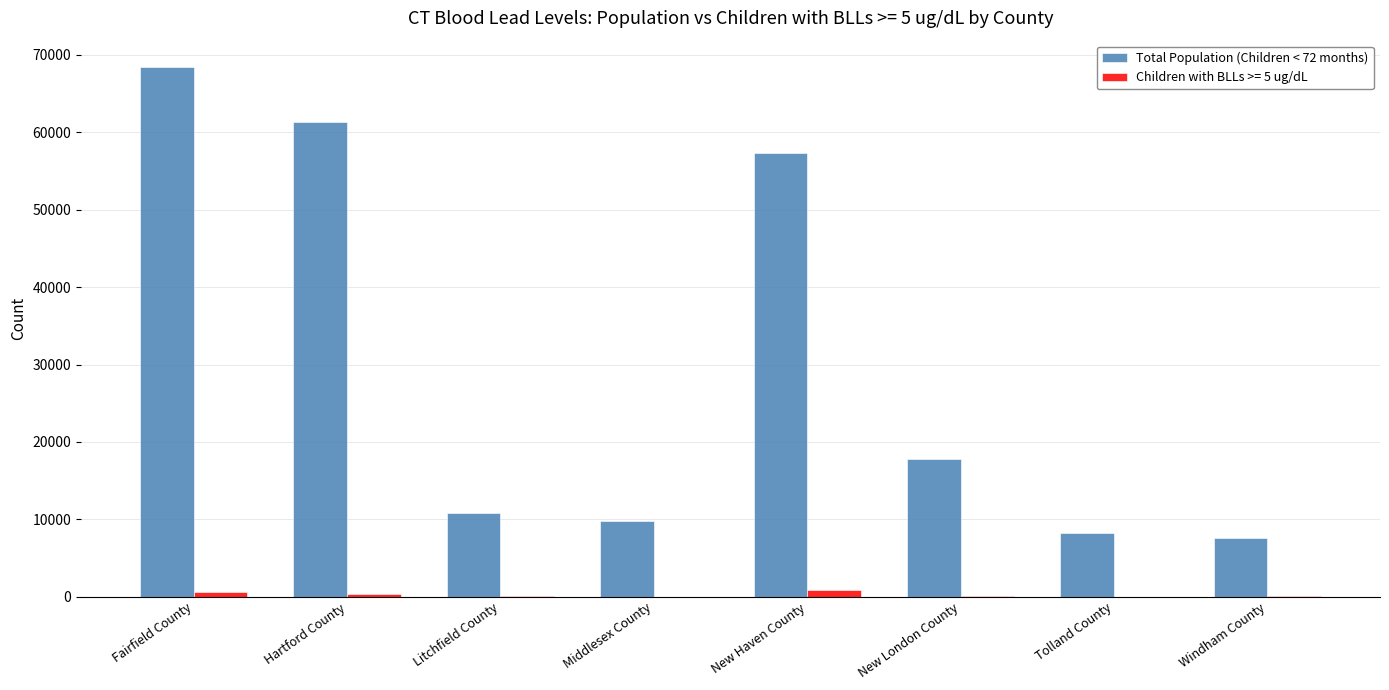

Count the number of data series in this chart.

2